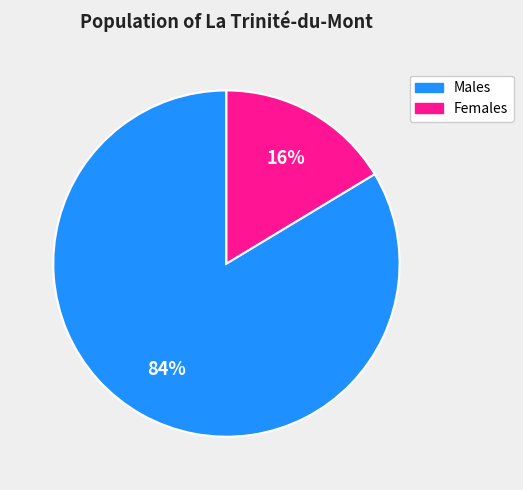

Does any single category account for the majority?

Yes